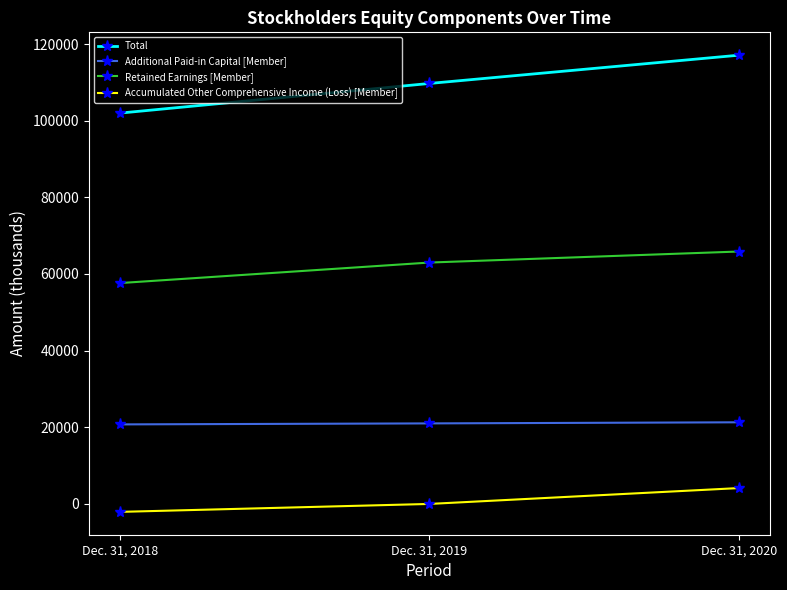

Which series has the widest spread of values?

Total